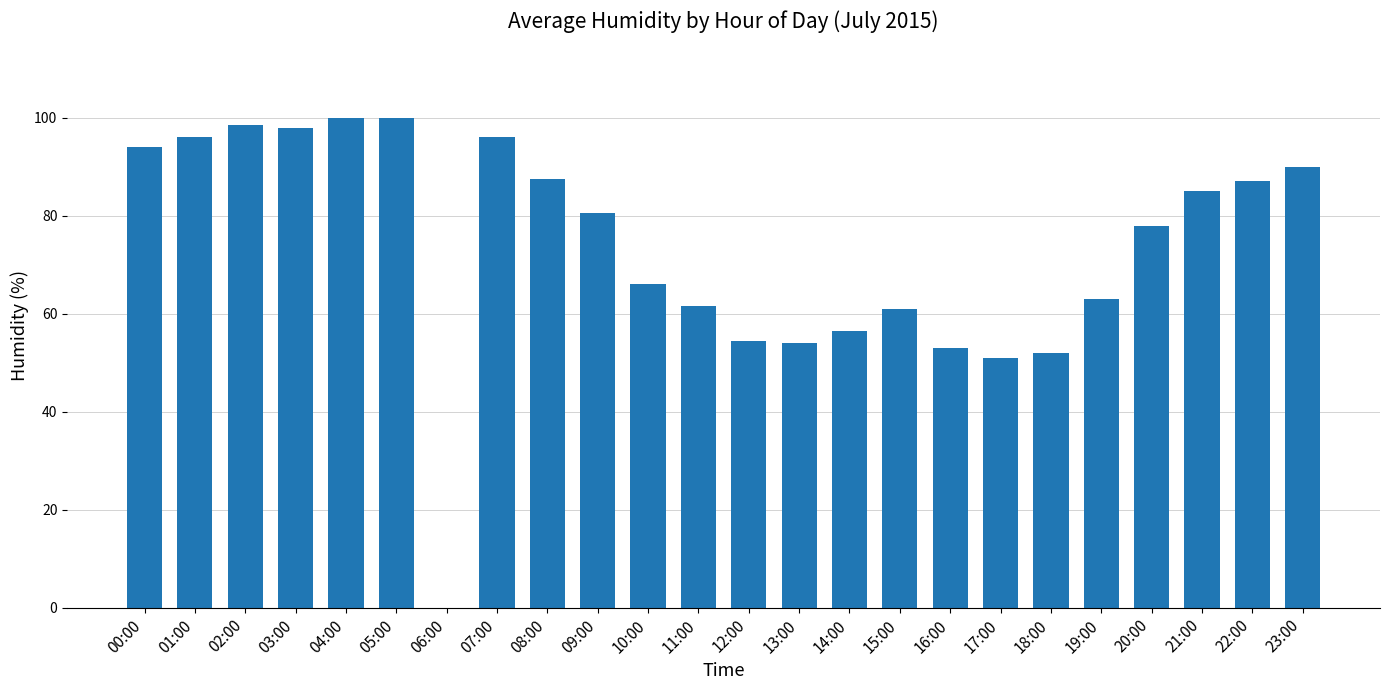

Which has a higher value, 07:00 or 20:00?

07:00